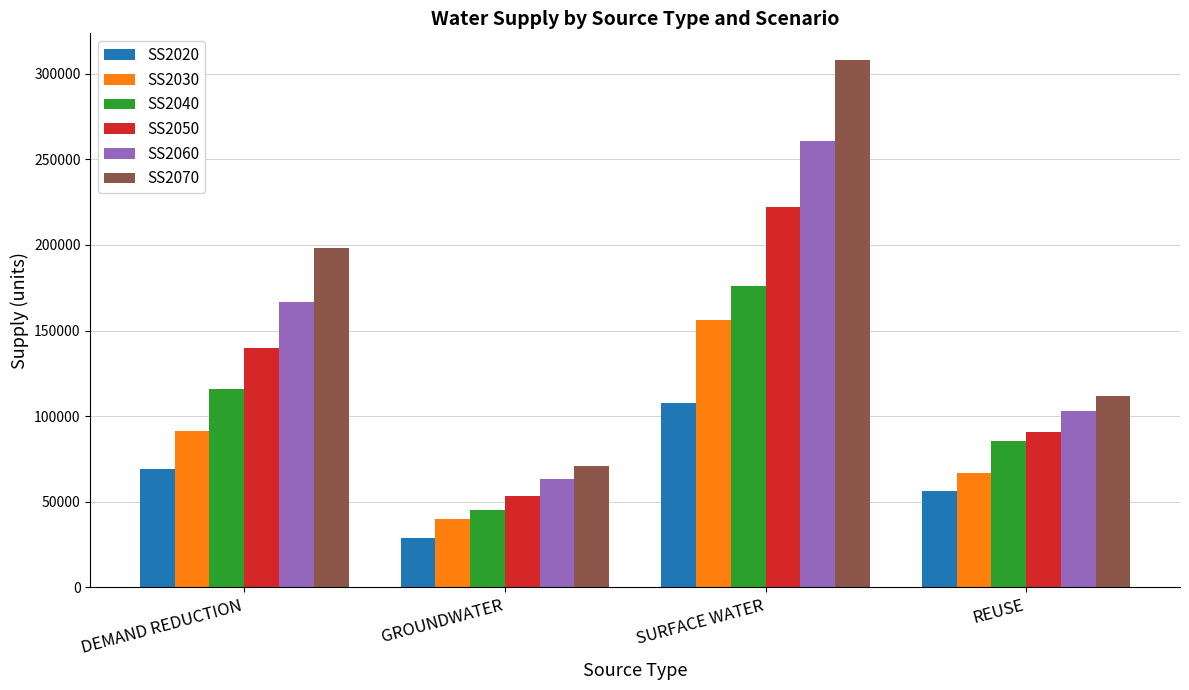

How many values in the SS2020 series are below 69172?

2